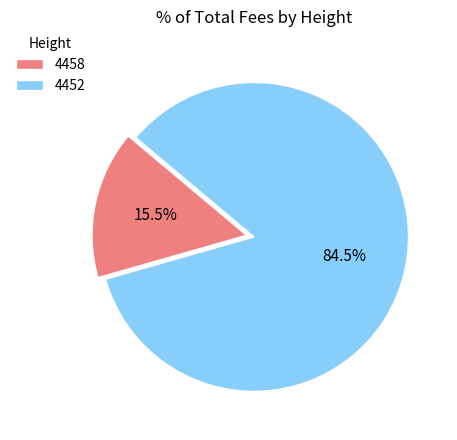

Which has a higher value, 4458 or 4452?

4452